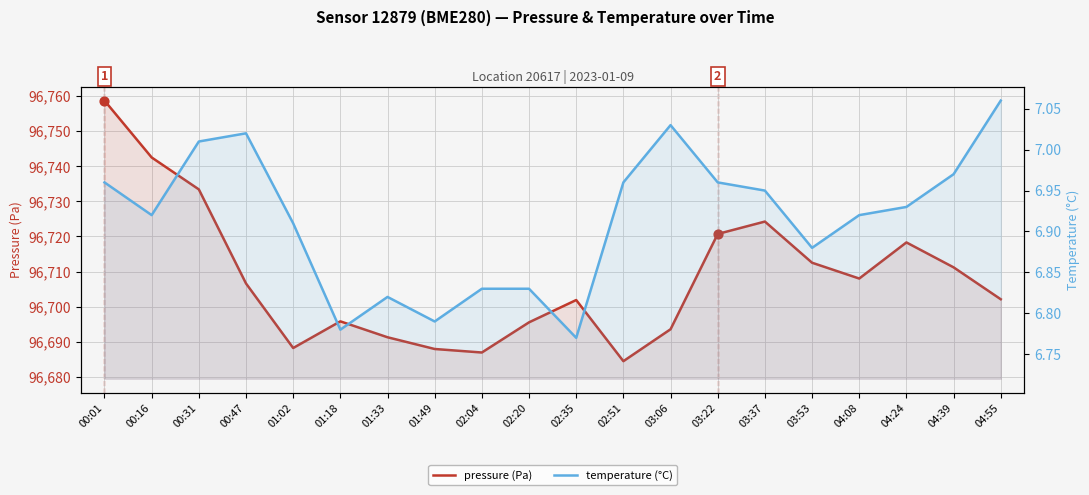

Which series has the largest total across all categories?

pressure (Pa)